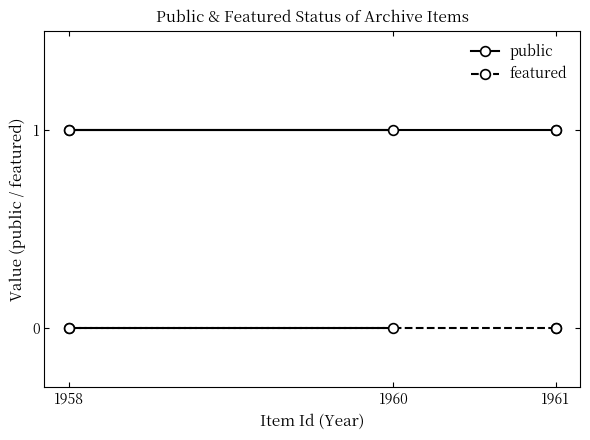

List the series in order of their peak value, highest first.

public, featured